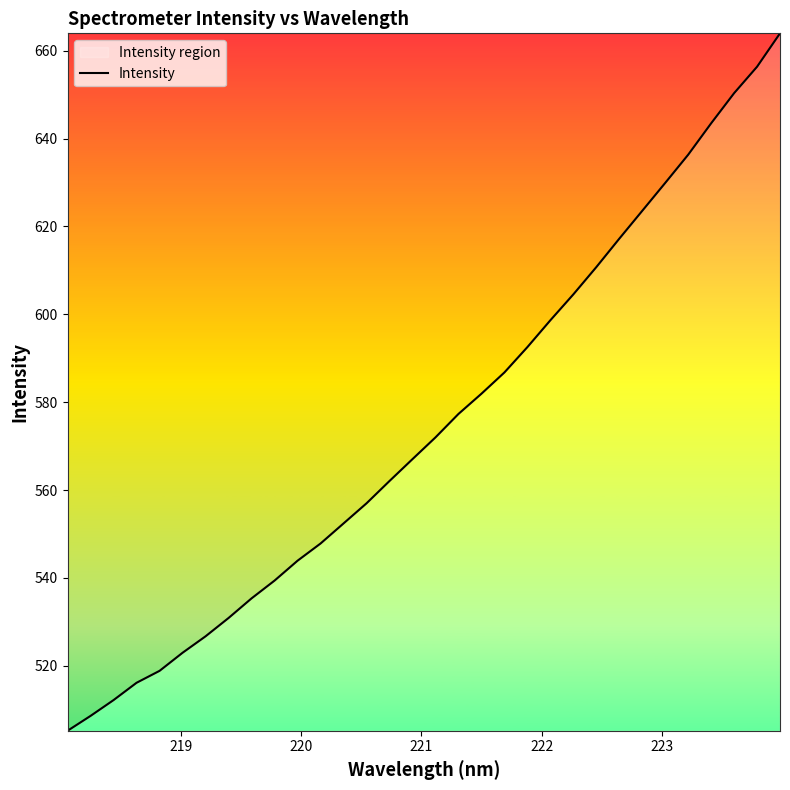

What is the average value?

574.8